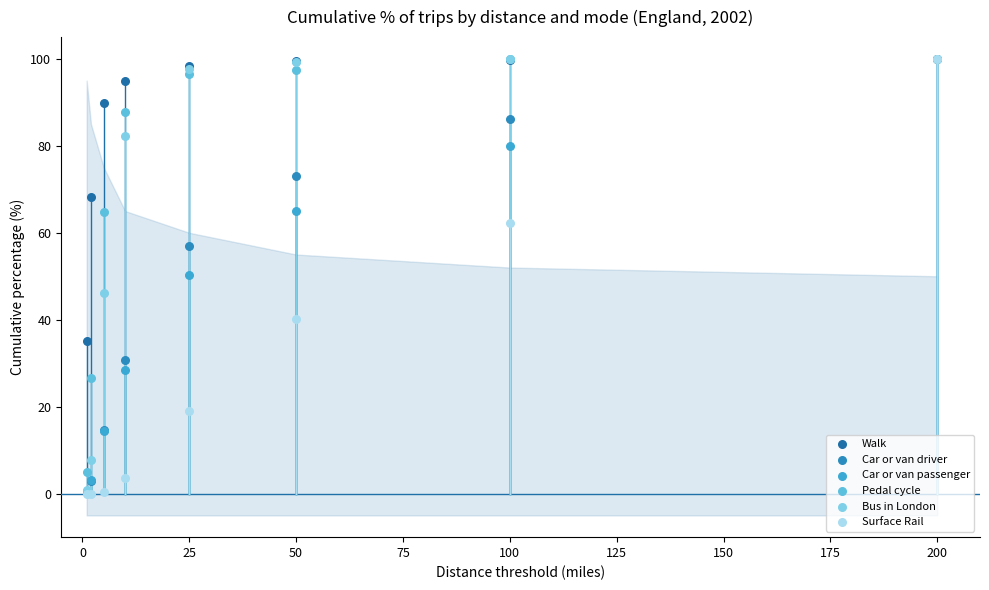

In the Pedal cycle series, what Y value is closest to 52?

64.7